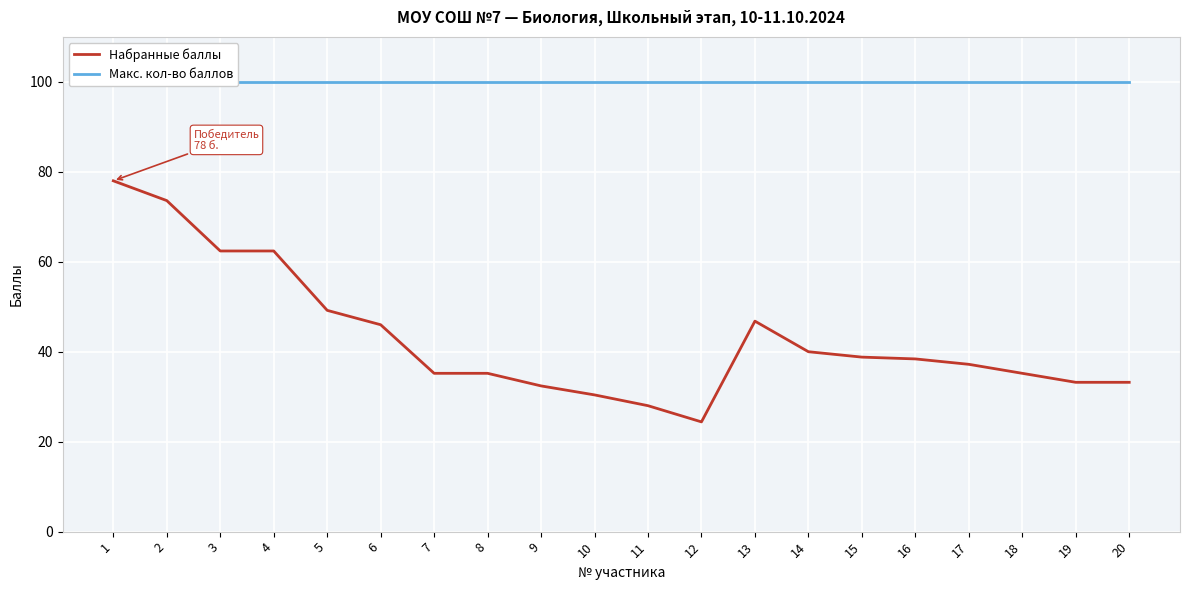

List the series in order of their overall mean, lowest first.

Набранные баллы, Макс. кол-во баллов